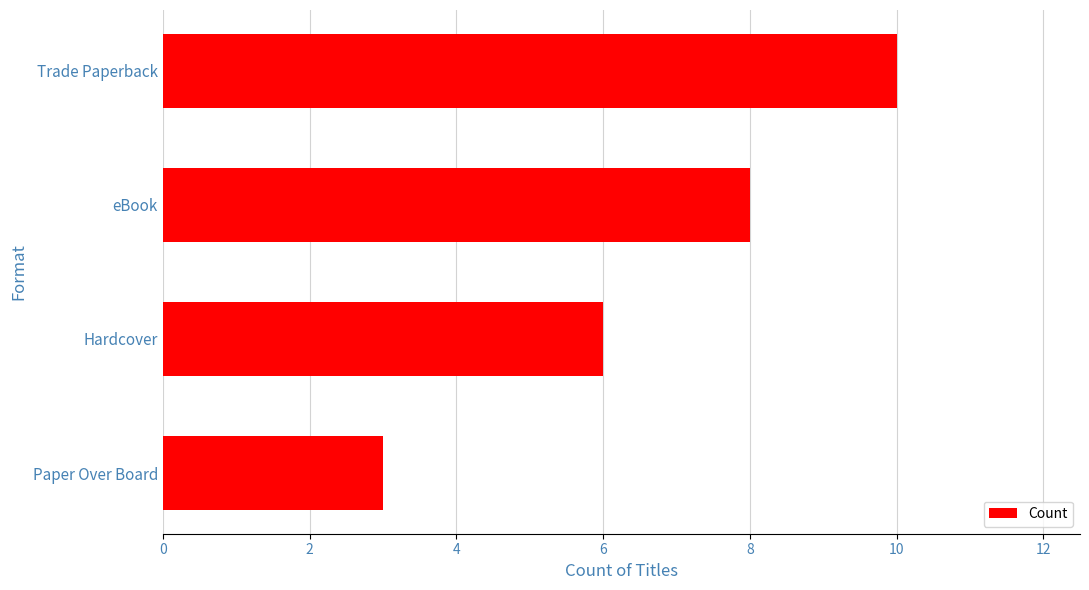

What is the difference between the maximum and minimum values?

7